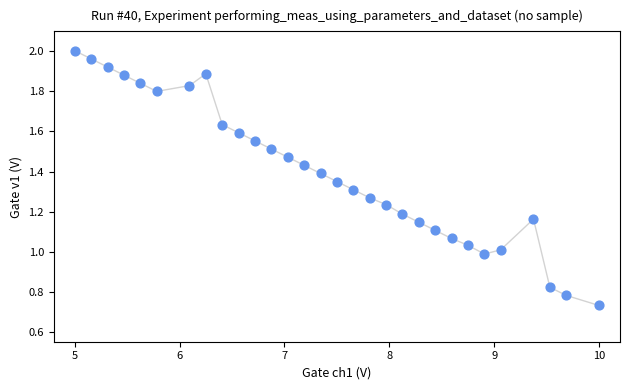

What is the range of X values (max minus min)?

5.0